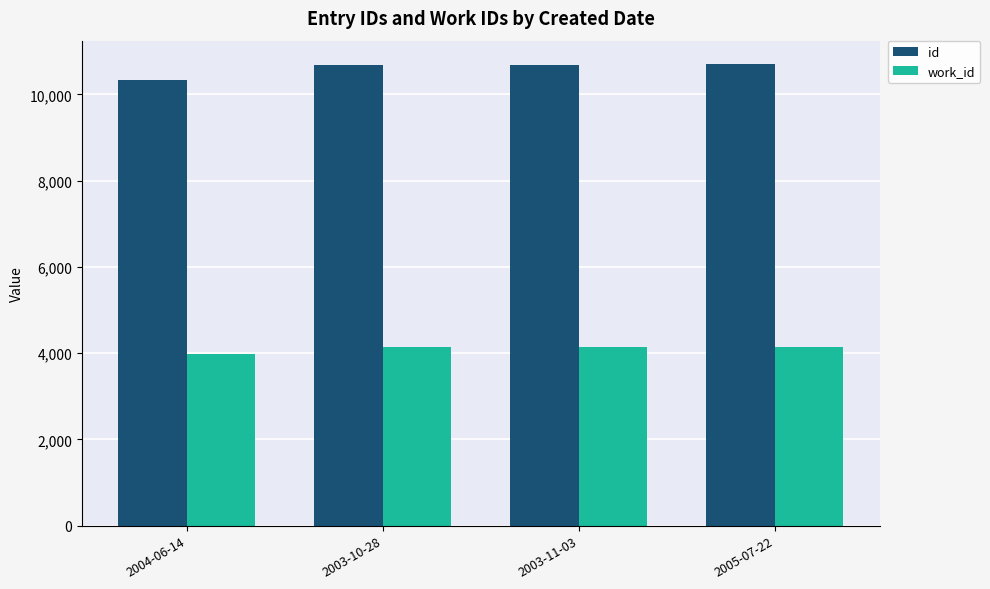

What value does the id series have at 2004-06-14?

10340